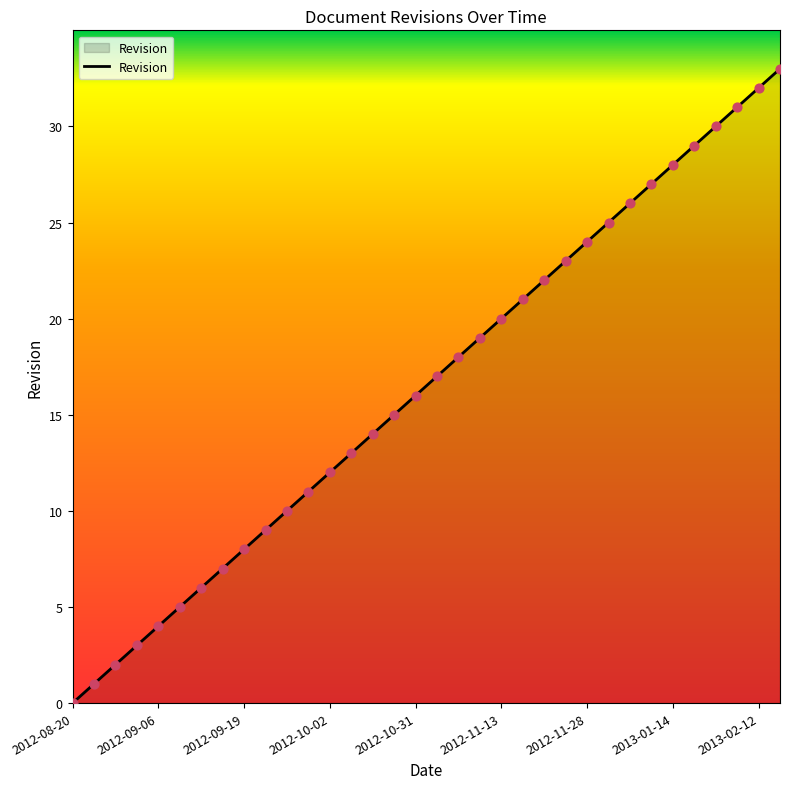

What is the greatest value displayed?

33